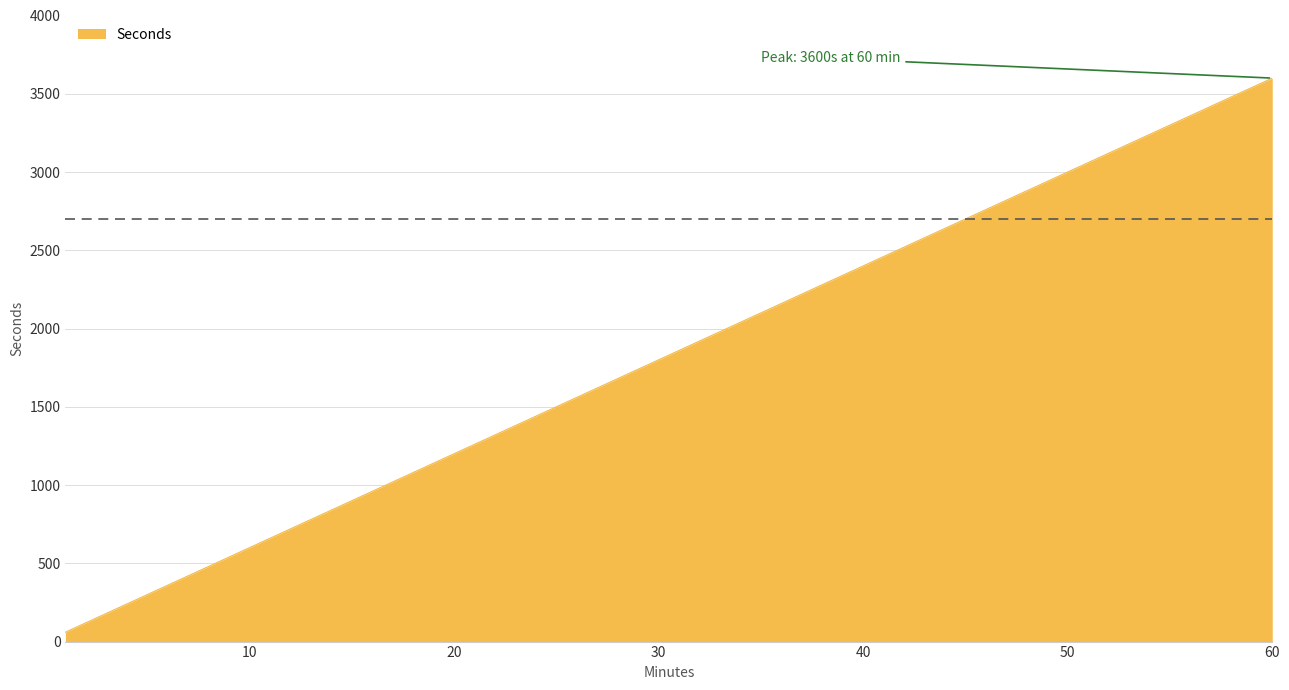

What is the average value?

1210